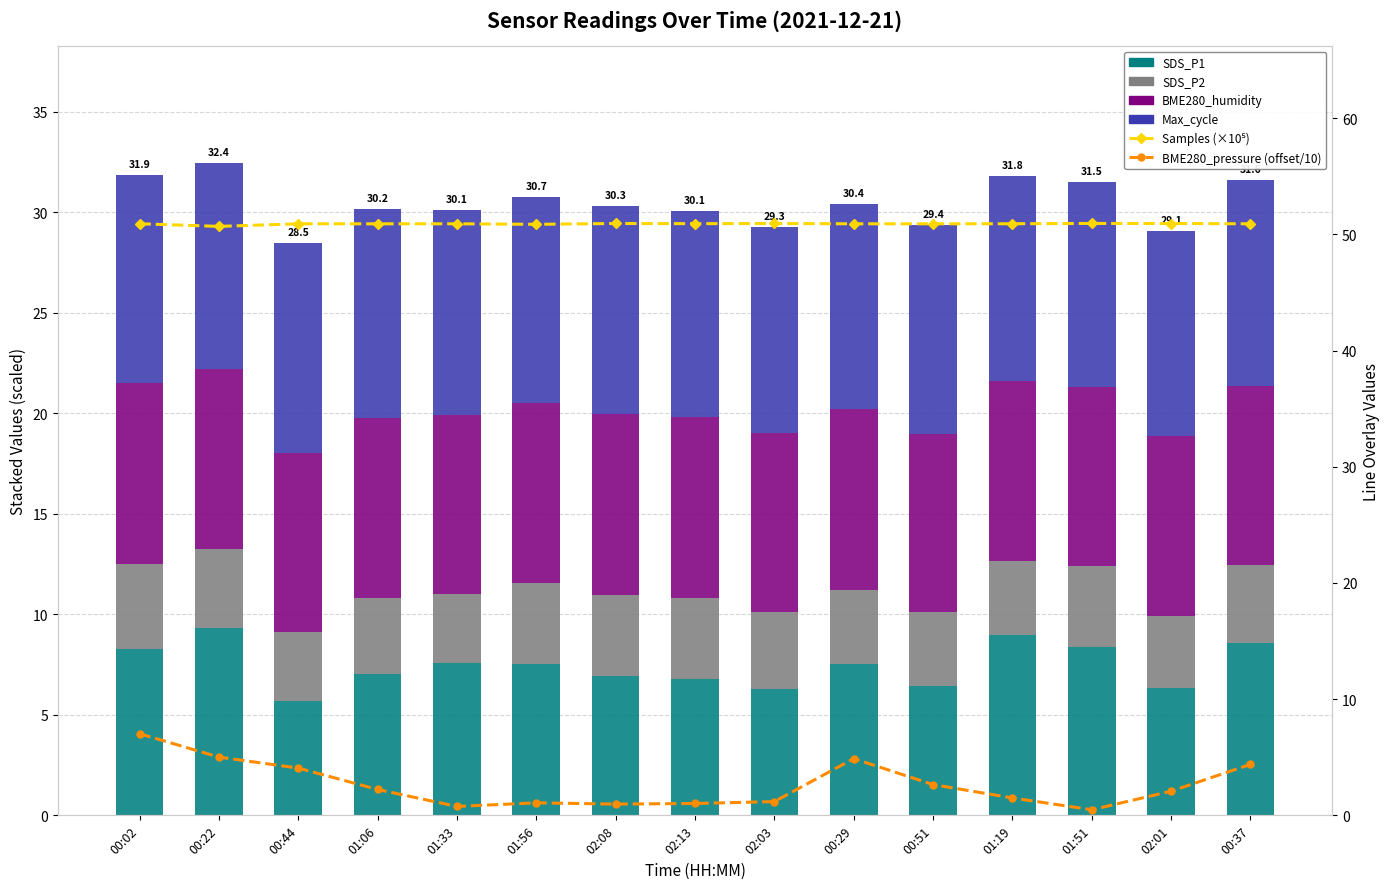

Which series has the largest range (max minus min)?

BME280_pressure (offset/10)